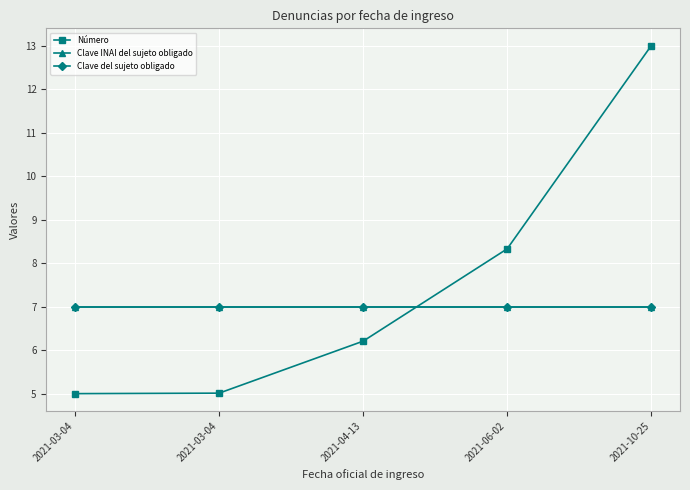

What is the sum of the Clave del sujeto obligado values at 2021-03-04 and 2021-06-02?

14.0